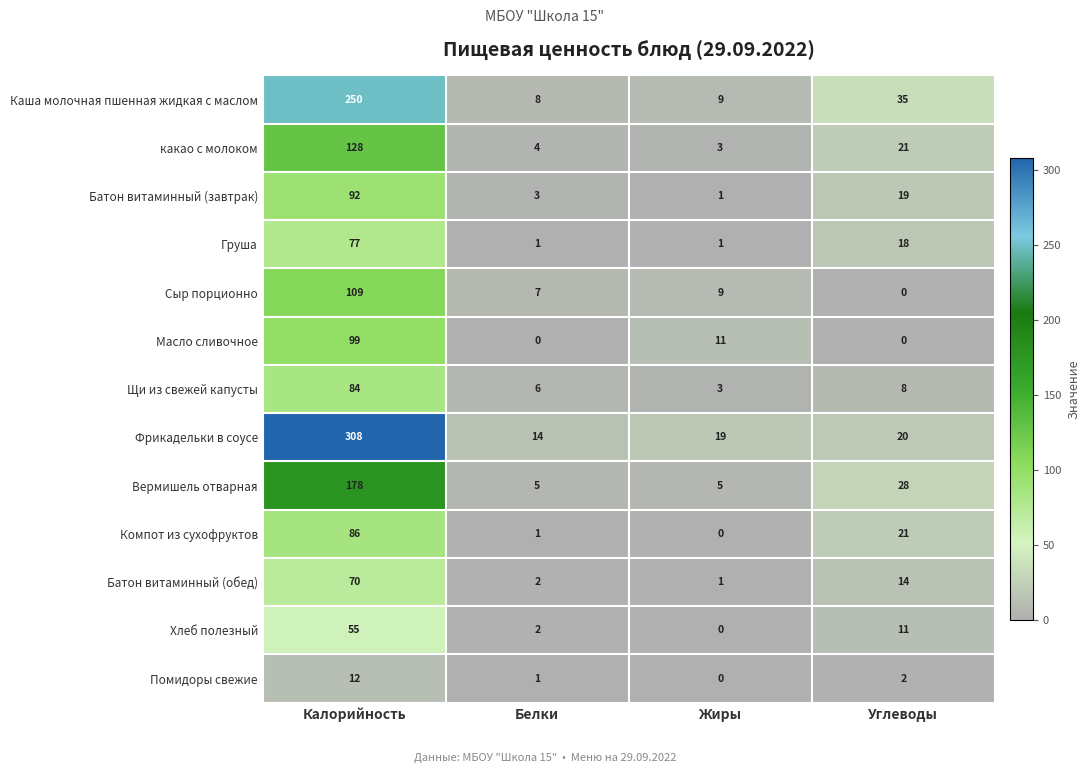

At Калорийность, list the series in order from smallest to largest.

Помидоры свежие, Хлеб полезный, Батон витаминный (обед), Груша, Щи из свежей капусты, Компот из сухофруктов, Батон витаминный (завтрак), Масло сливочное, Сыр порционно, какао с молоком, Вермишель отварная, Каша молочная пшенная жидкая с маслом, Фрикадельки в соусе